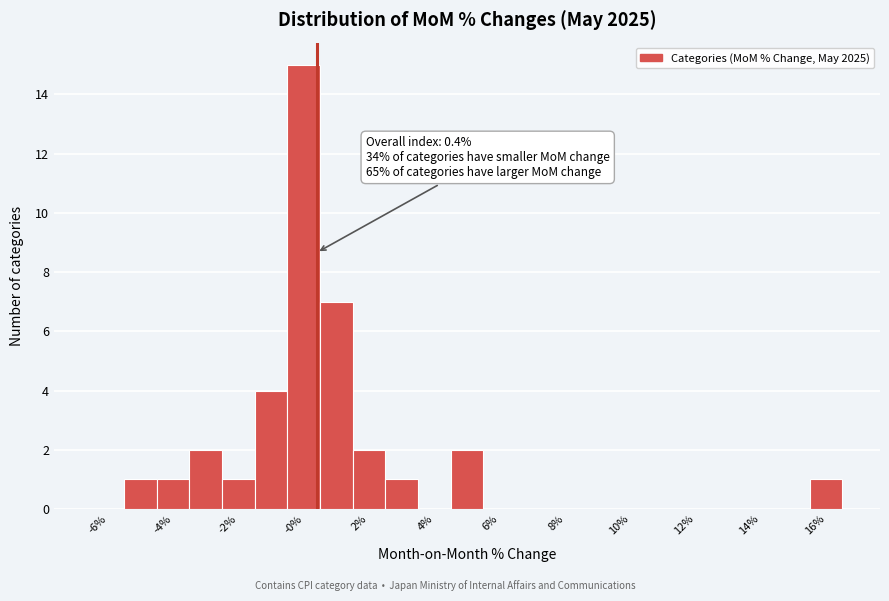

Over which range of the x-axis is the bar tallest?

-0.5 to 0.5